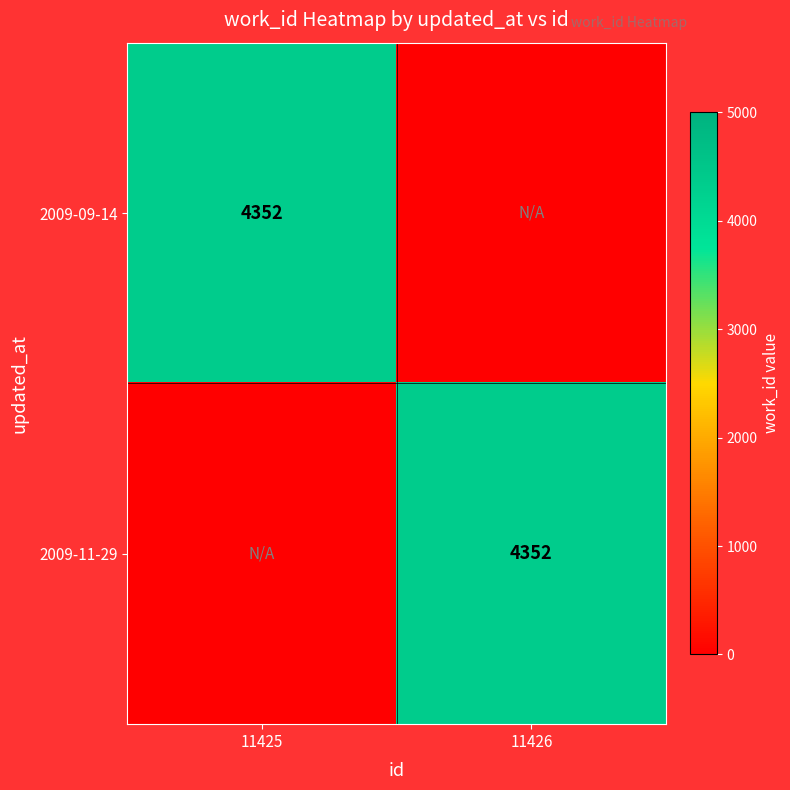

Is it true that 2009-09-14 equals 4352 at 11425?

True